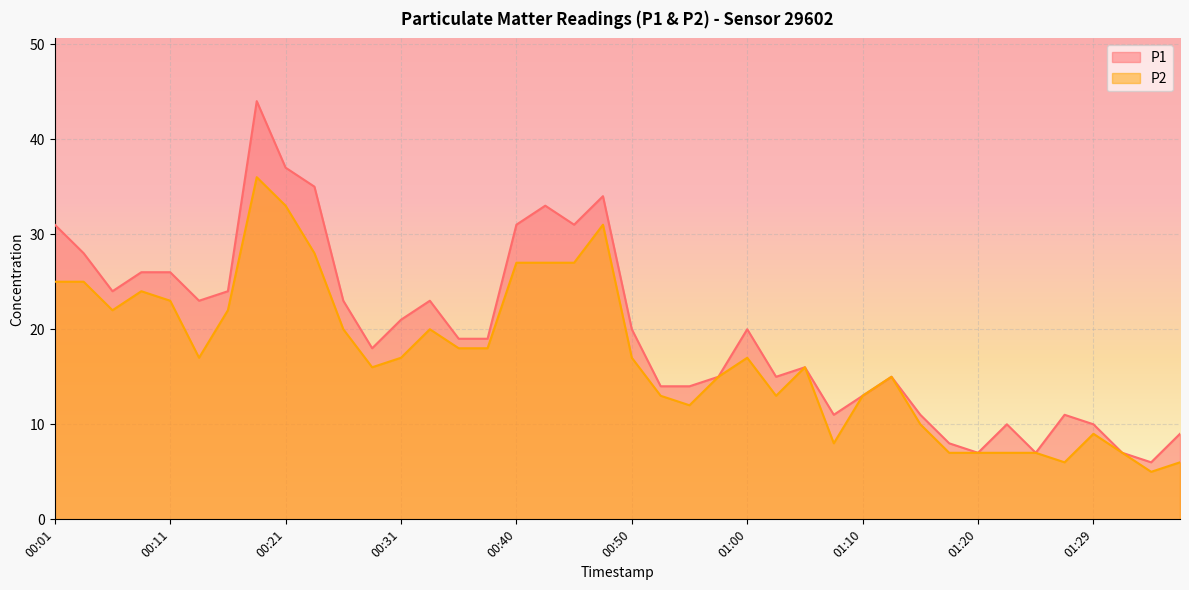

How many categories are shown in the chart?

40